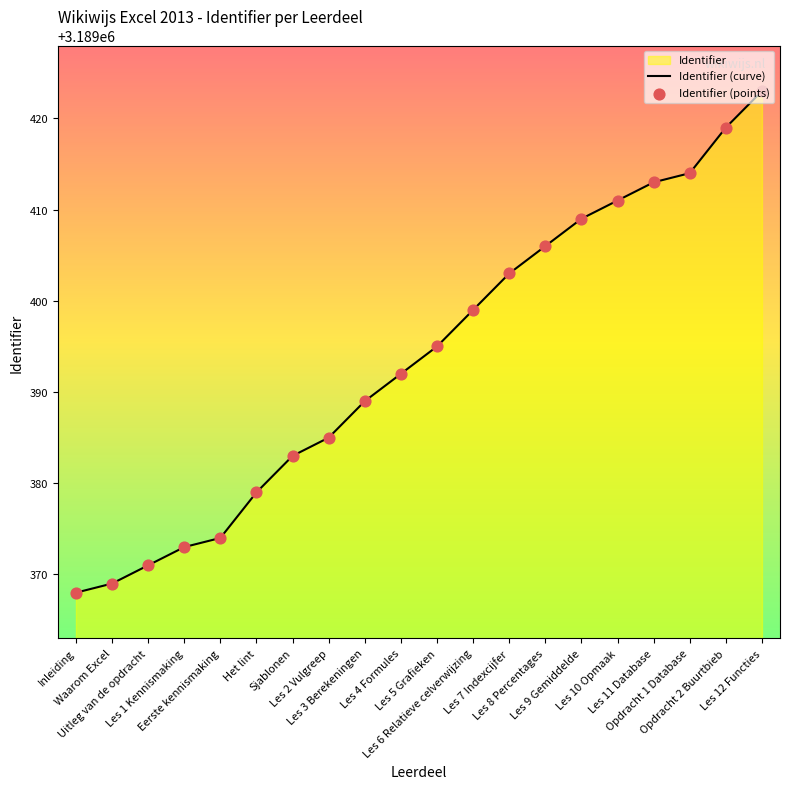

Which series has the largest Y range (max minus min)?

Identifier (curve)